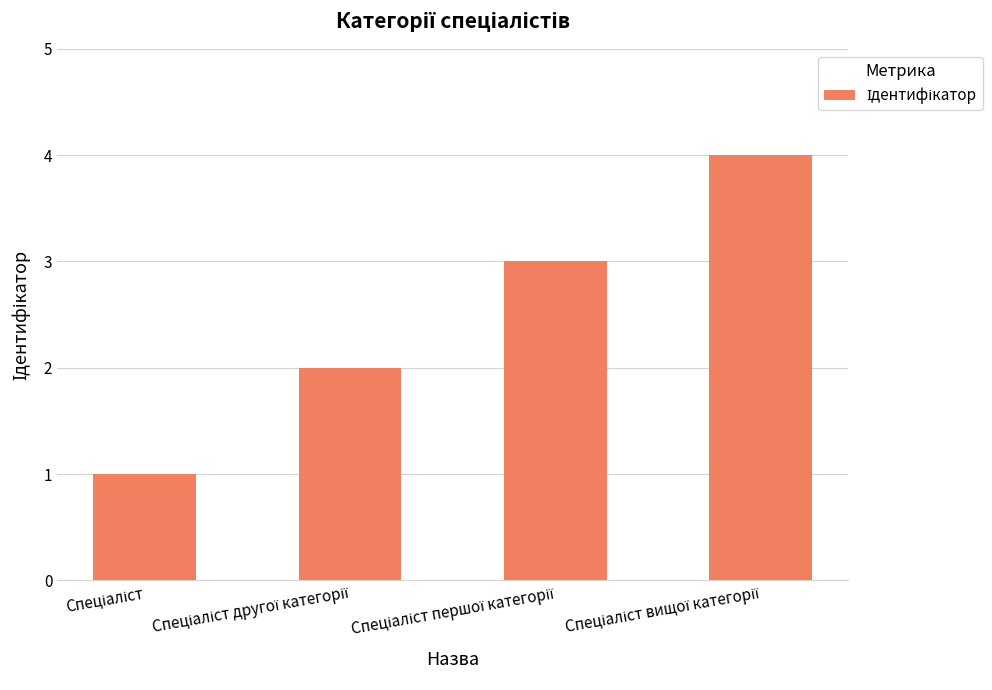

What is the difference between the maximum and minimum values?

3